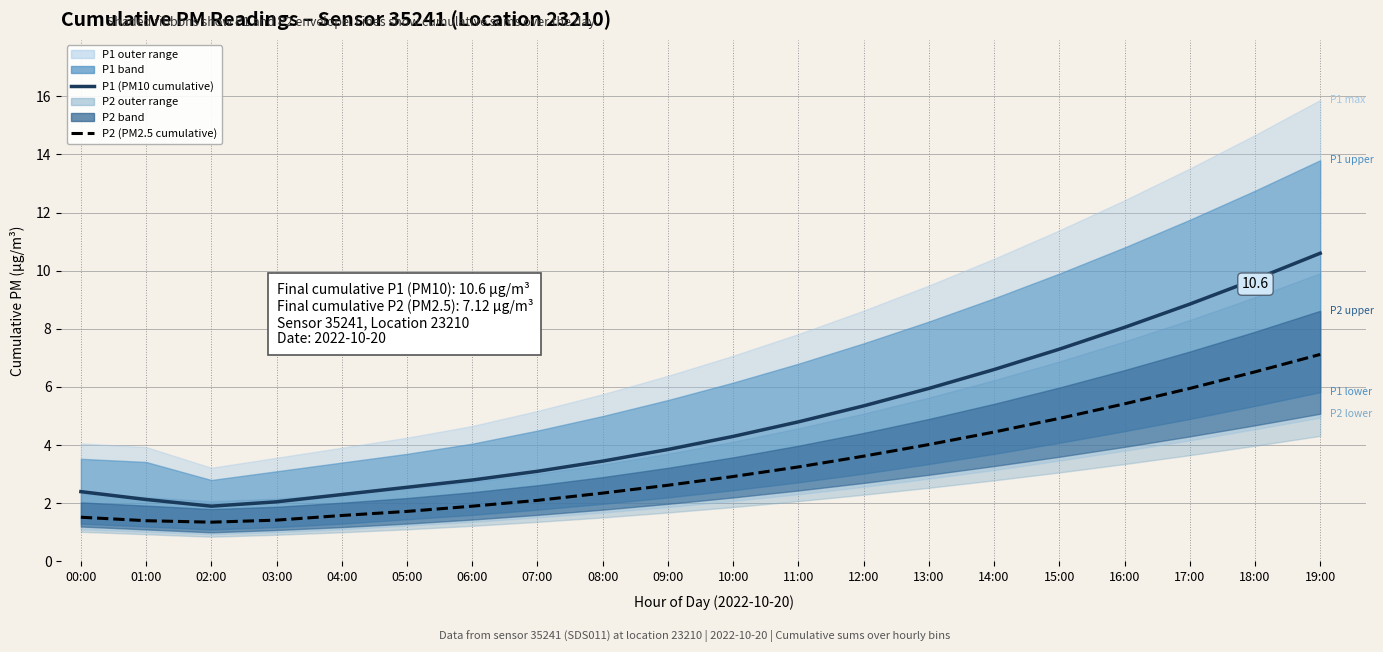

Is this an area chart (filled region under the line)?

No